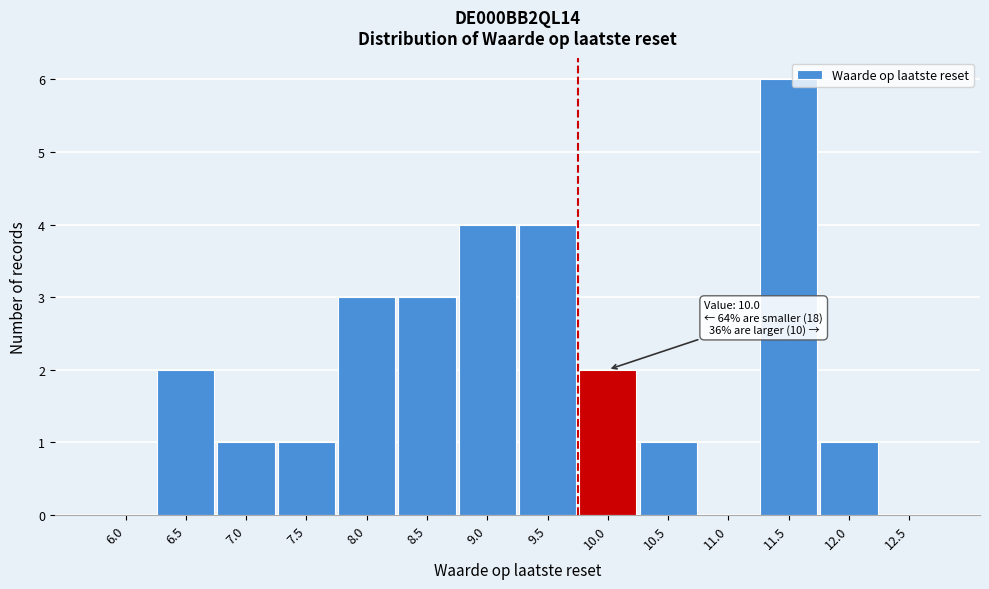

Reading right to left, list all the values displayed in this chart.

12.5=0	12.0=1	11.5=6	11.0=0	10.5=1	10.0=2	9.5=4	9.0=4	8.5=3	8.0=3	7.5=1	7.0=1	6.5=2	6.0=0